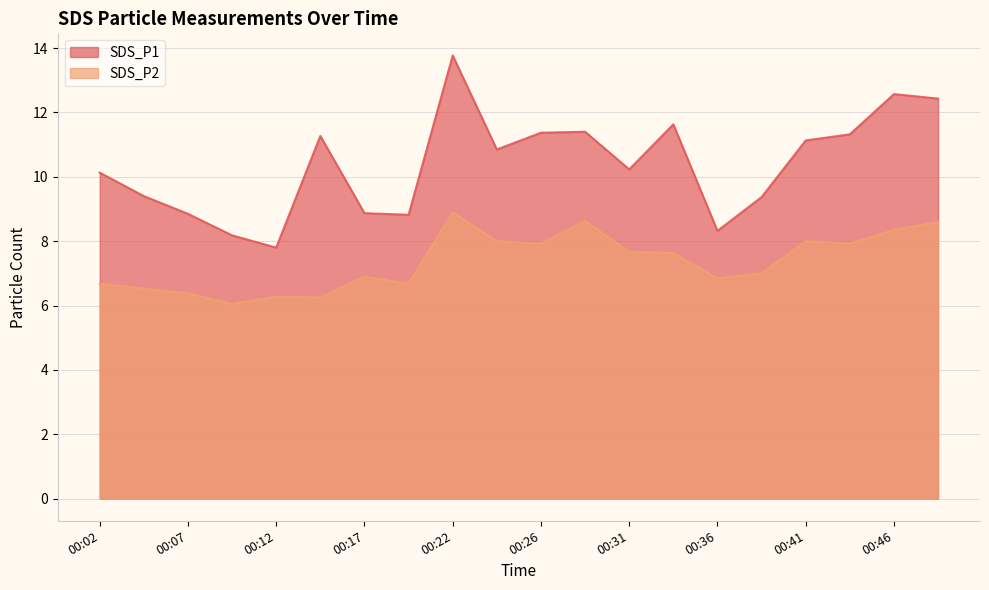

Which category has the lowest value in the SDS_P1 series?

00:12